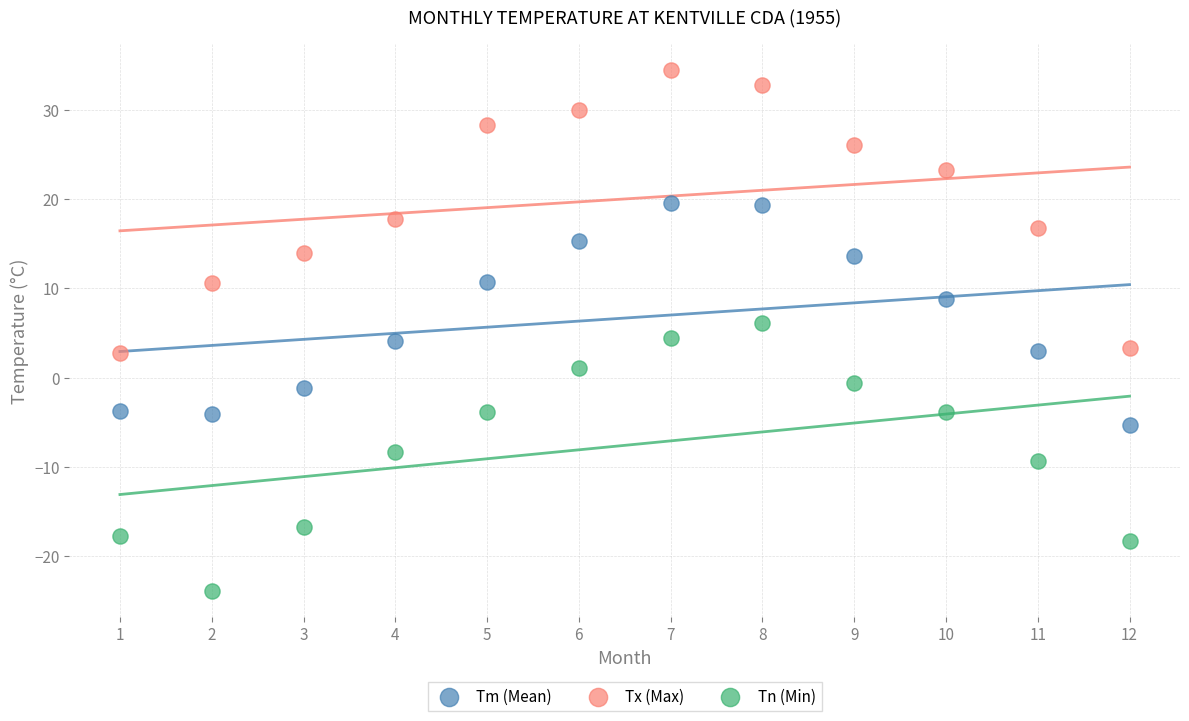

Across all data points, what is the range of X values (max minus min)?

11.0